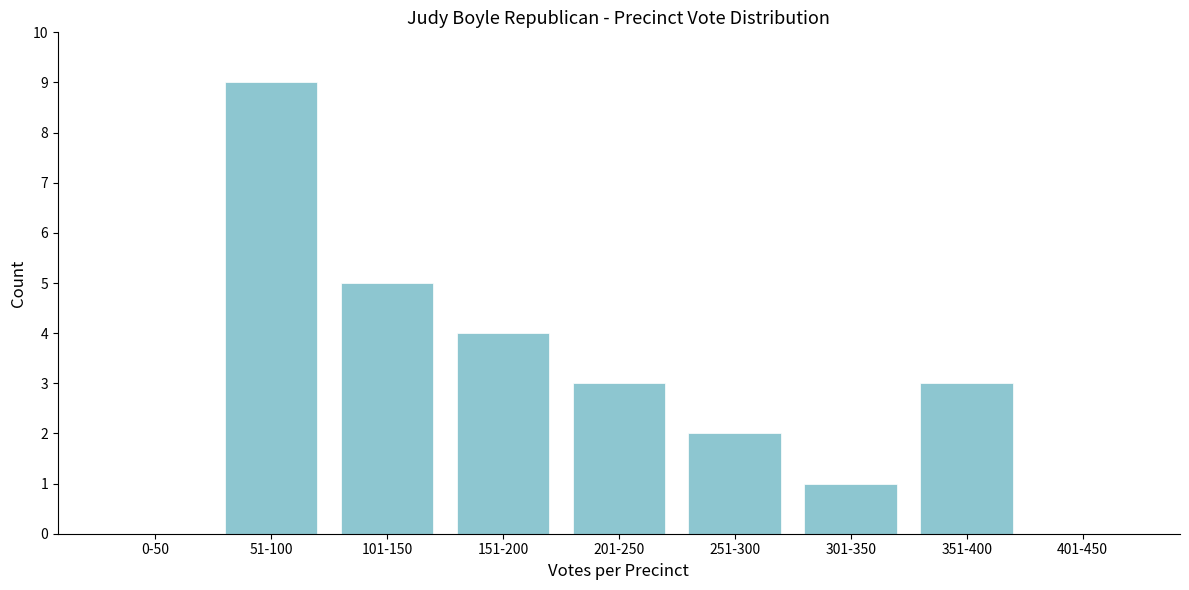

Reading left to right, transcribe all the data shown in this chart.

0-50=0	51-100=9	101-150=5	151-200=4	201-250=3	251-300=2	301-350=1	351-400=3	401-450=0